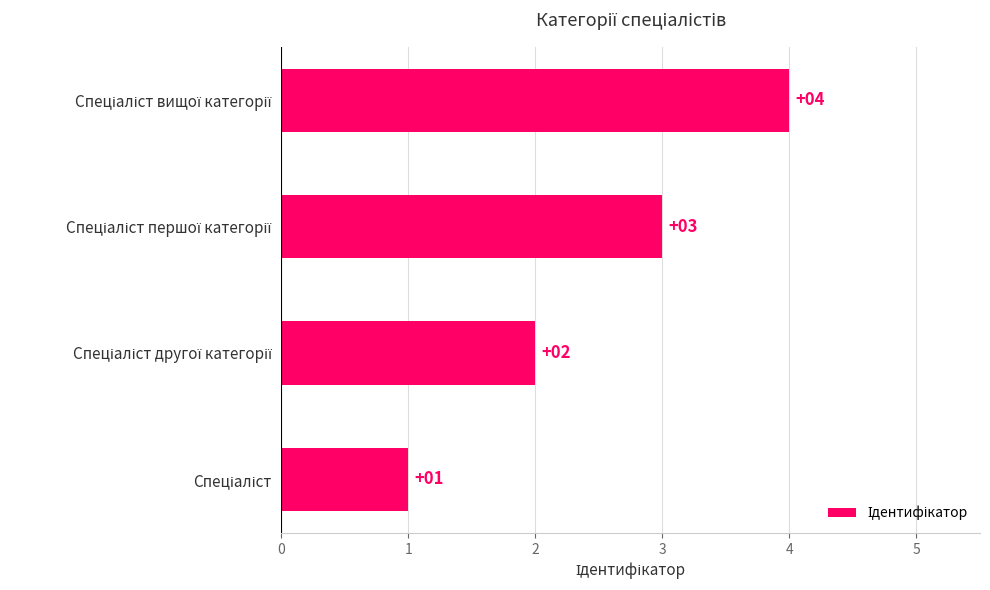

What is the maximum value shown in the chart?

4